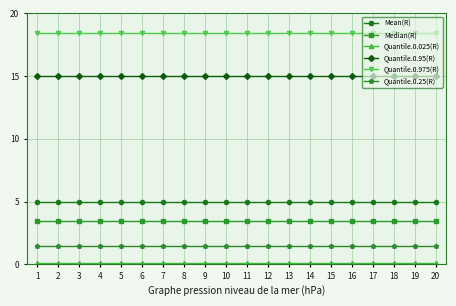

What is the value of the Mean(R) point at the 15th from the left?

5.0